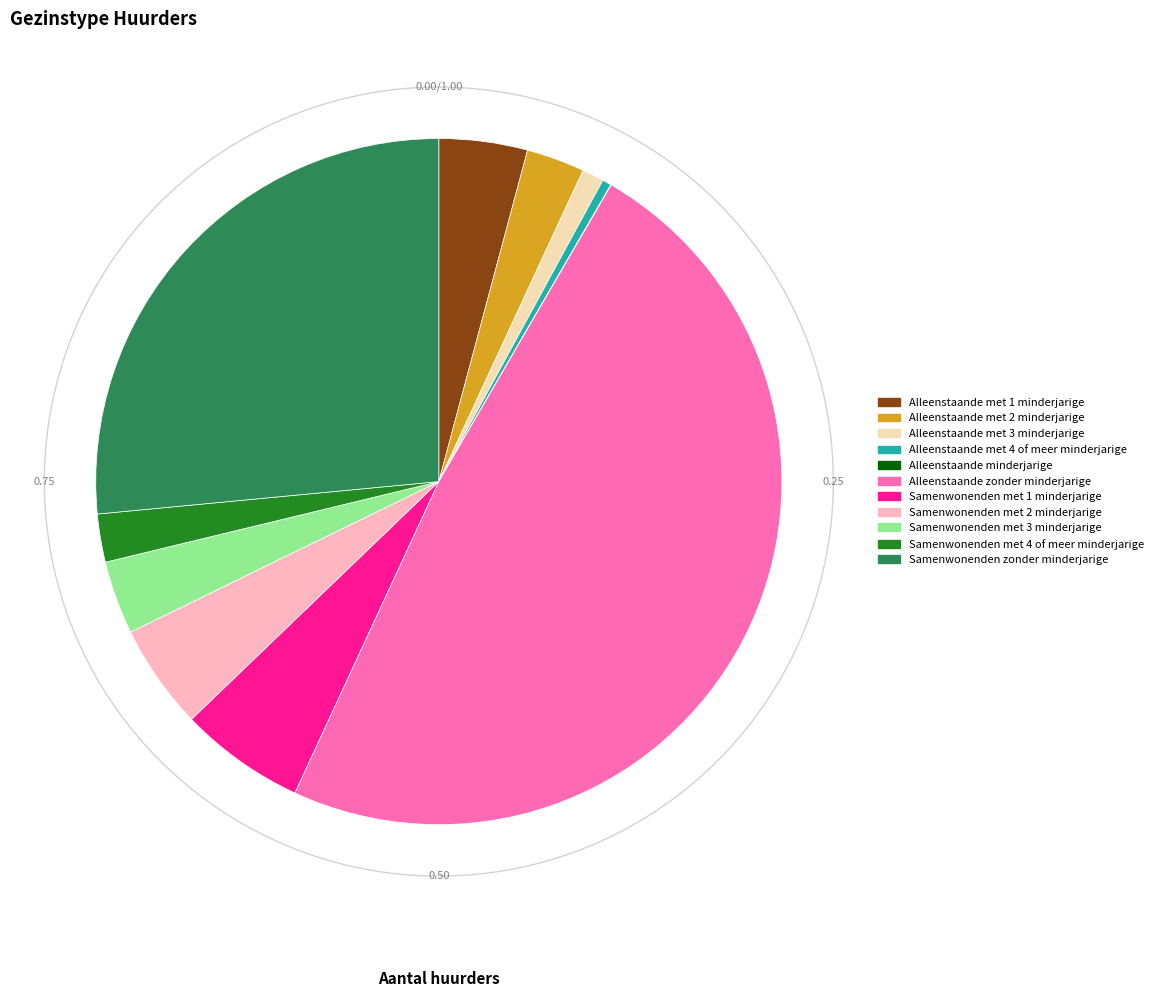

Between Alleenstaande zonder minderjarige and Samenwonenden met 1 minderjarige, which is larger?

Alleenstaande zonder minderjarige